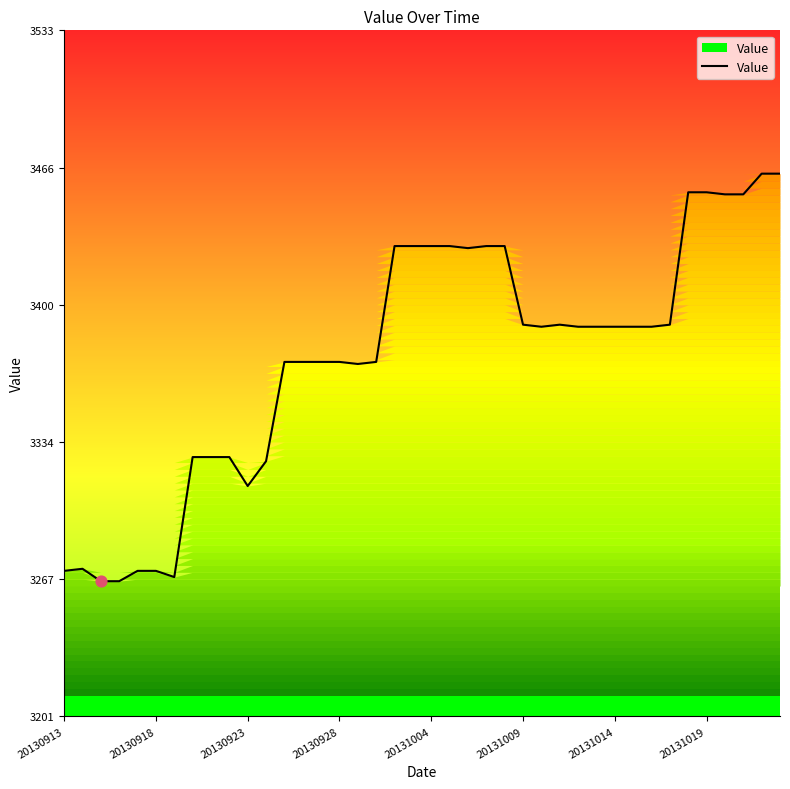

What is the maximum value shown in the chart?

3464